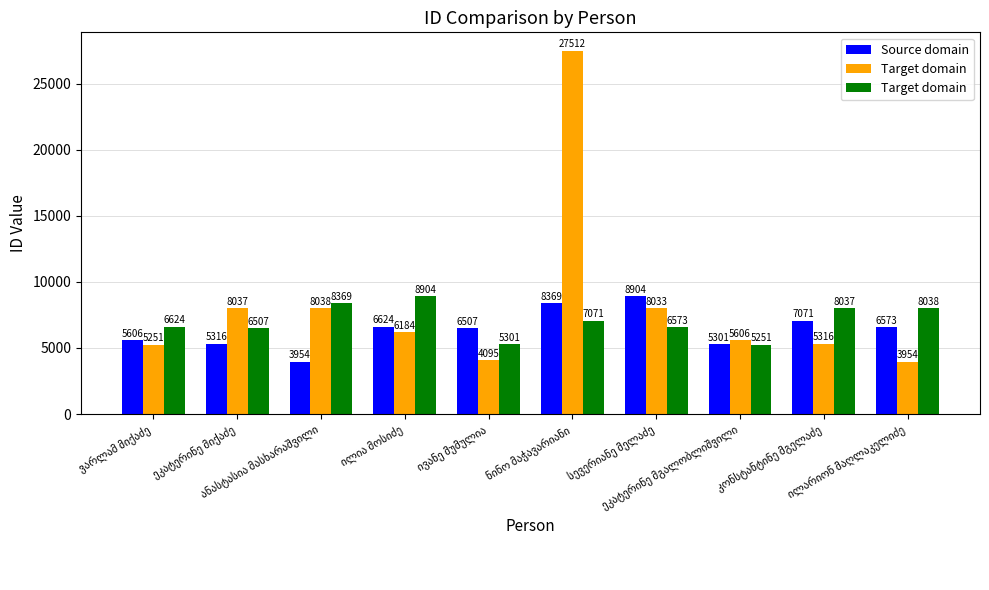

Is it true that Source domain equals 6507 at ივანე მუმულია?

True